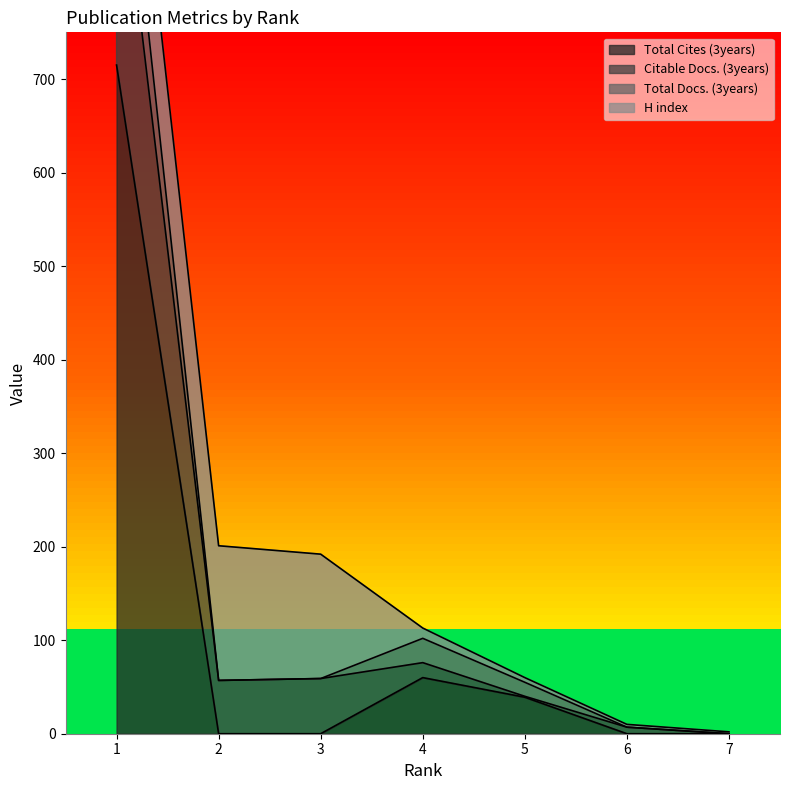

Read the Total Cites (3years) value at 4, to the nearest 50.

50